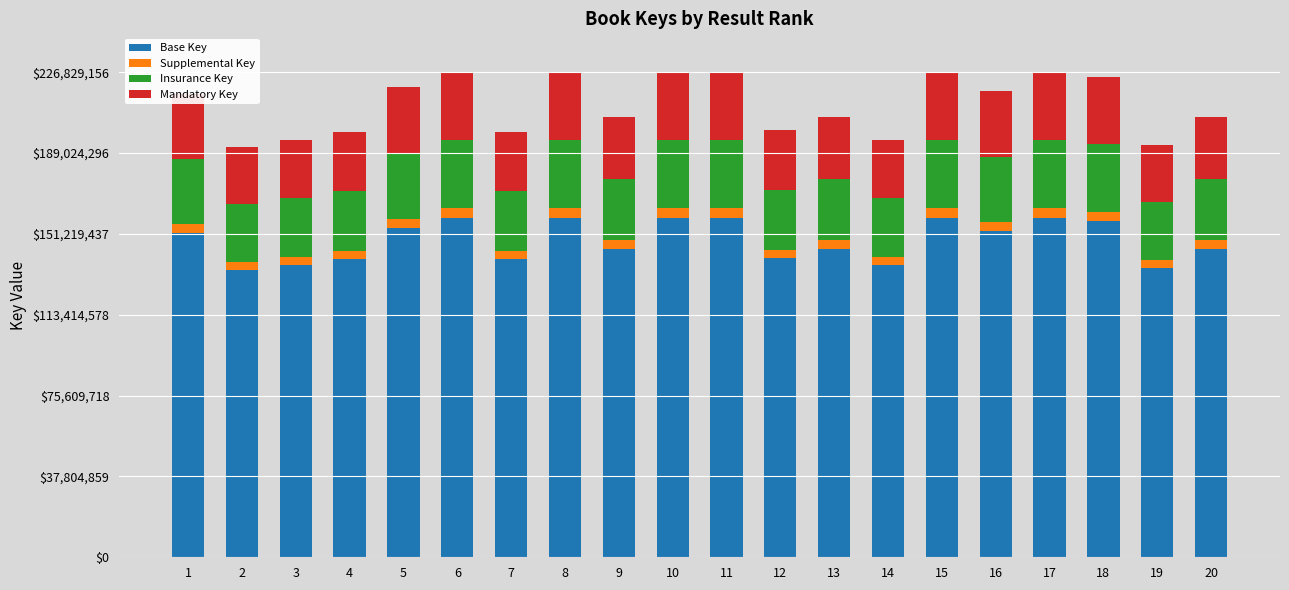

The value of Base Key at 3 is 80049427. True or false?

False